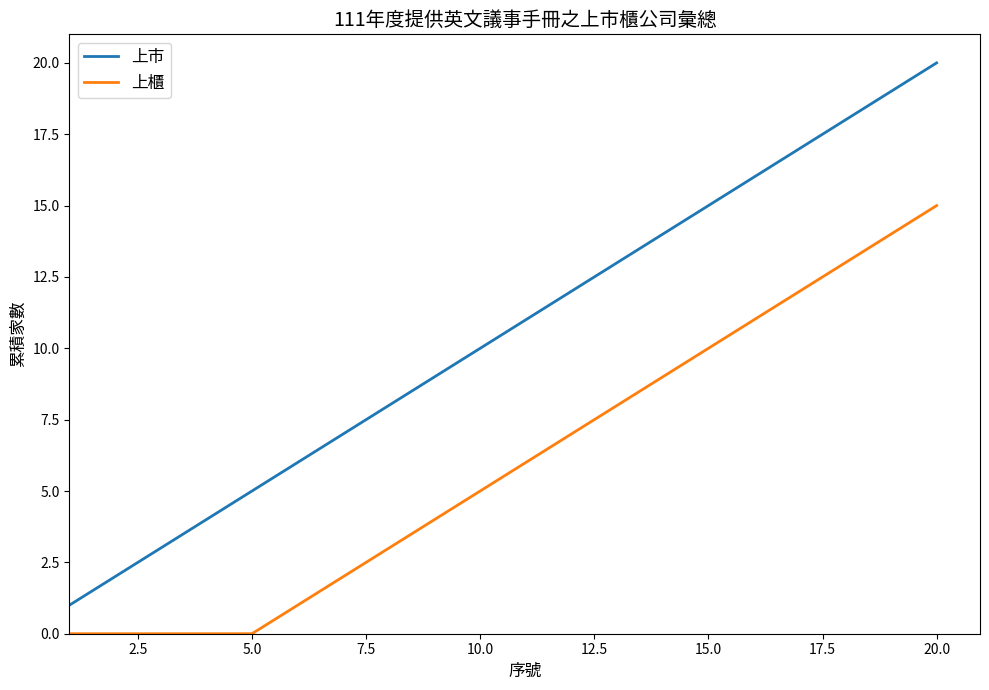

True or false: 上市 and 上櫃 cross at least once.

False